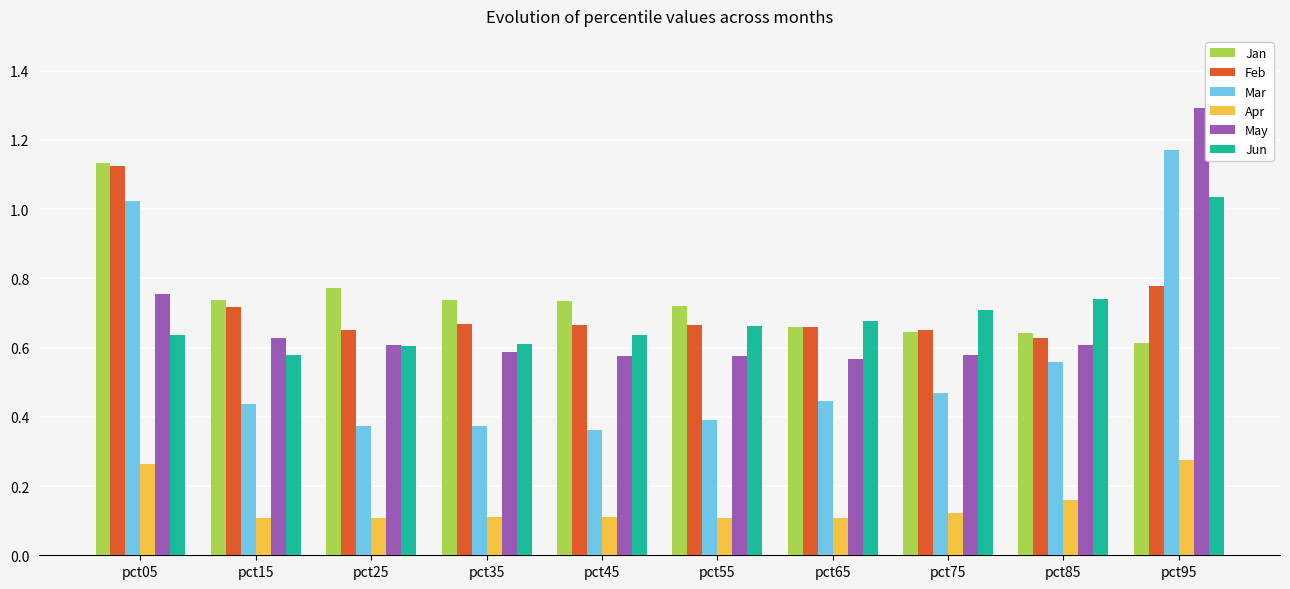

At which label does Feb reach its peak?

pct05